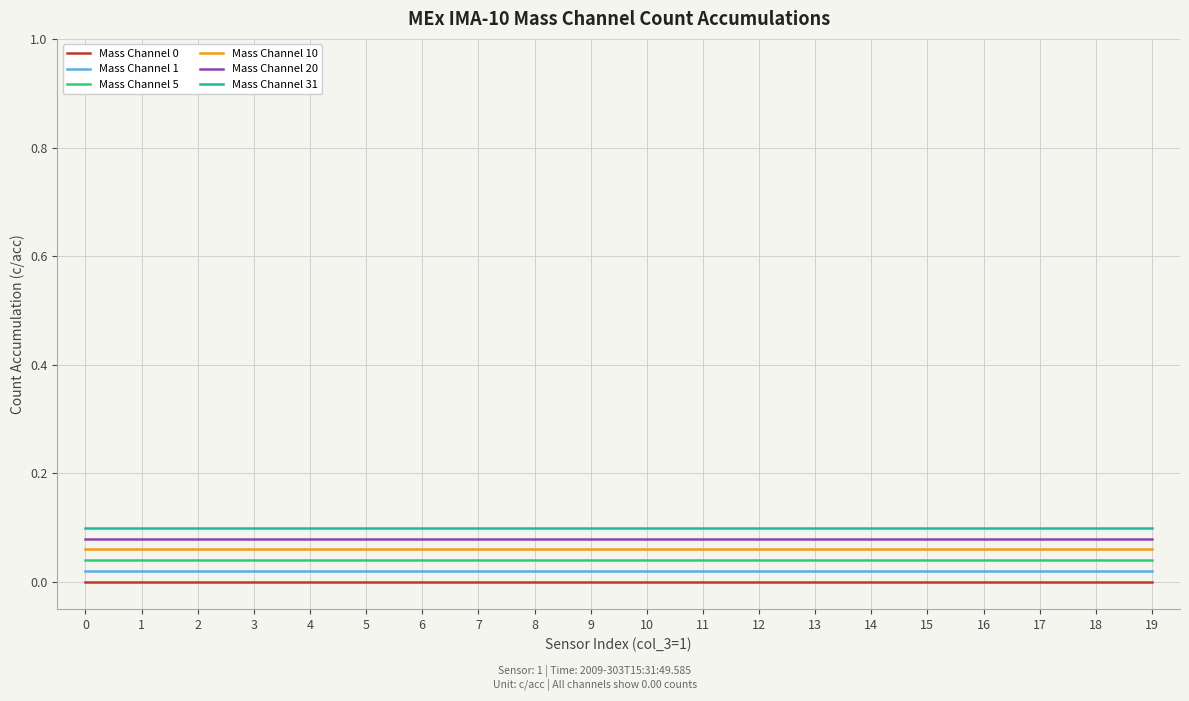

True or false: Mass Channel 10 and Mass Channel 0 intersect in this chart.

False